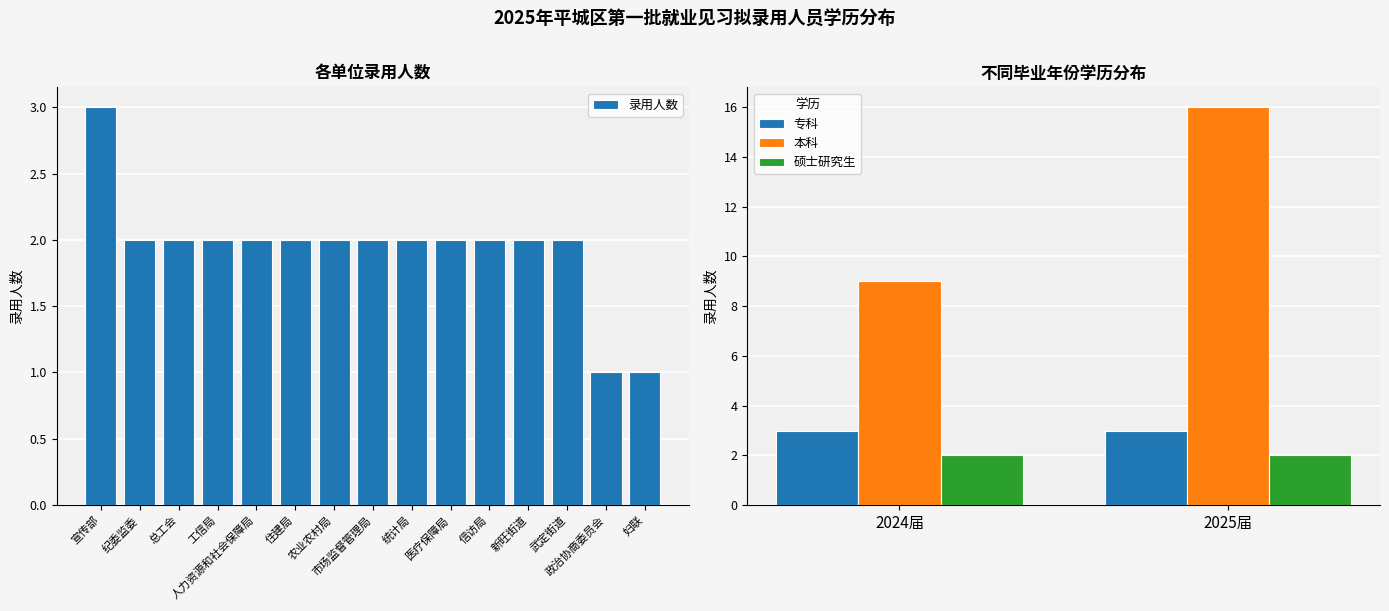

What is the label of the 1st bar from the left?

专科